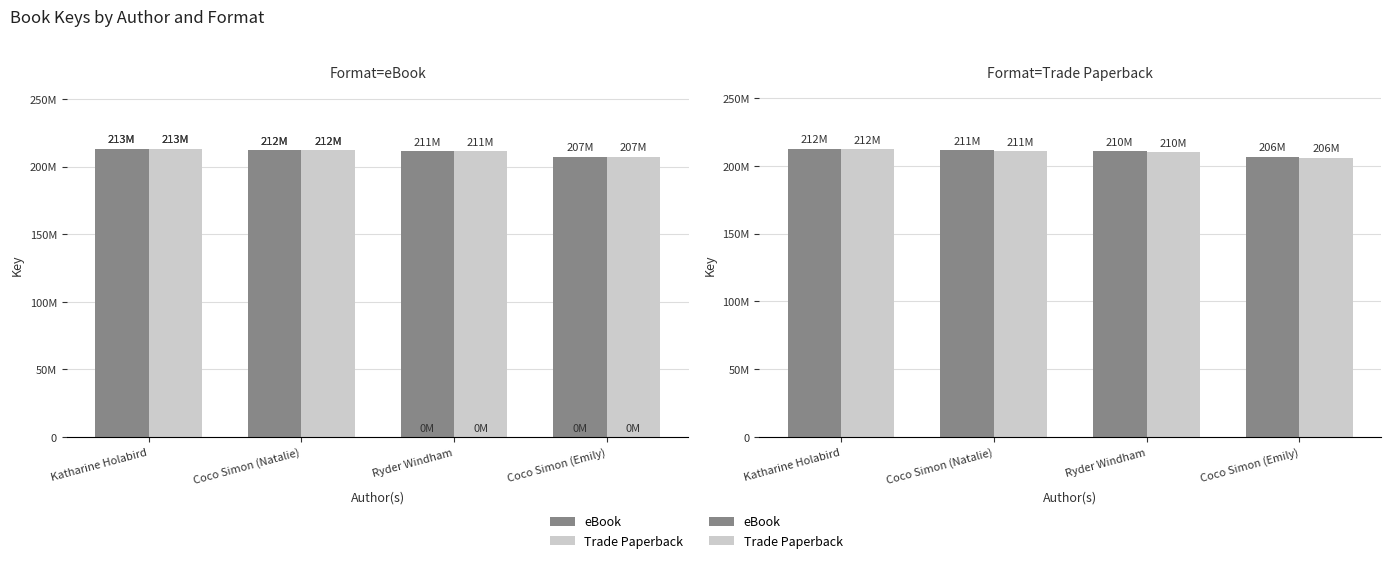

List the labels in order of Trade Paperback value, smallest first.

Coco Simon (Emily), Ryder Windham, Coco Simon (Natalie), Katharine Holabird